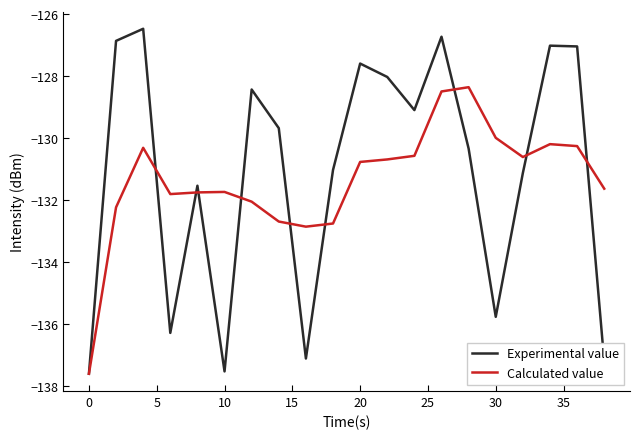

True or false: Calculated value has more than 0 interior local peaks.

True